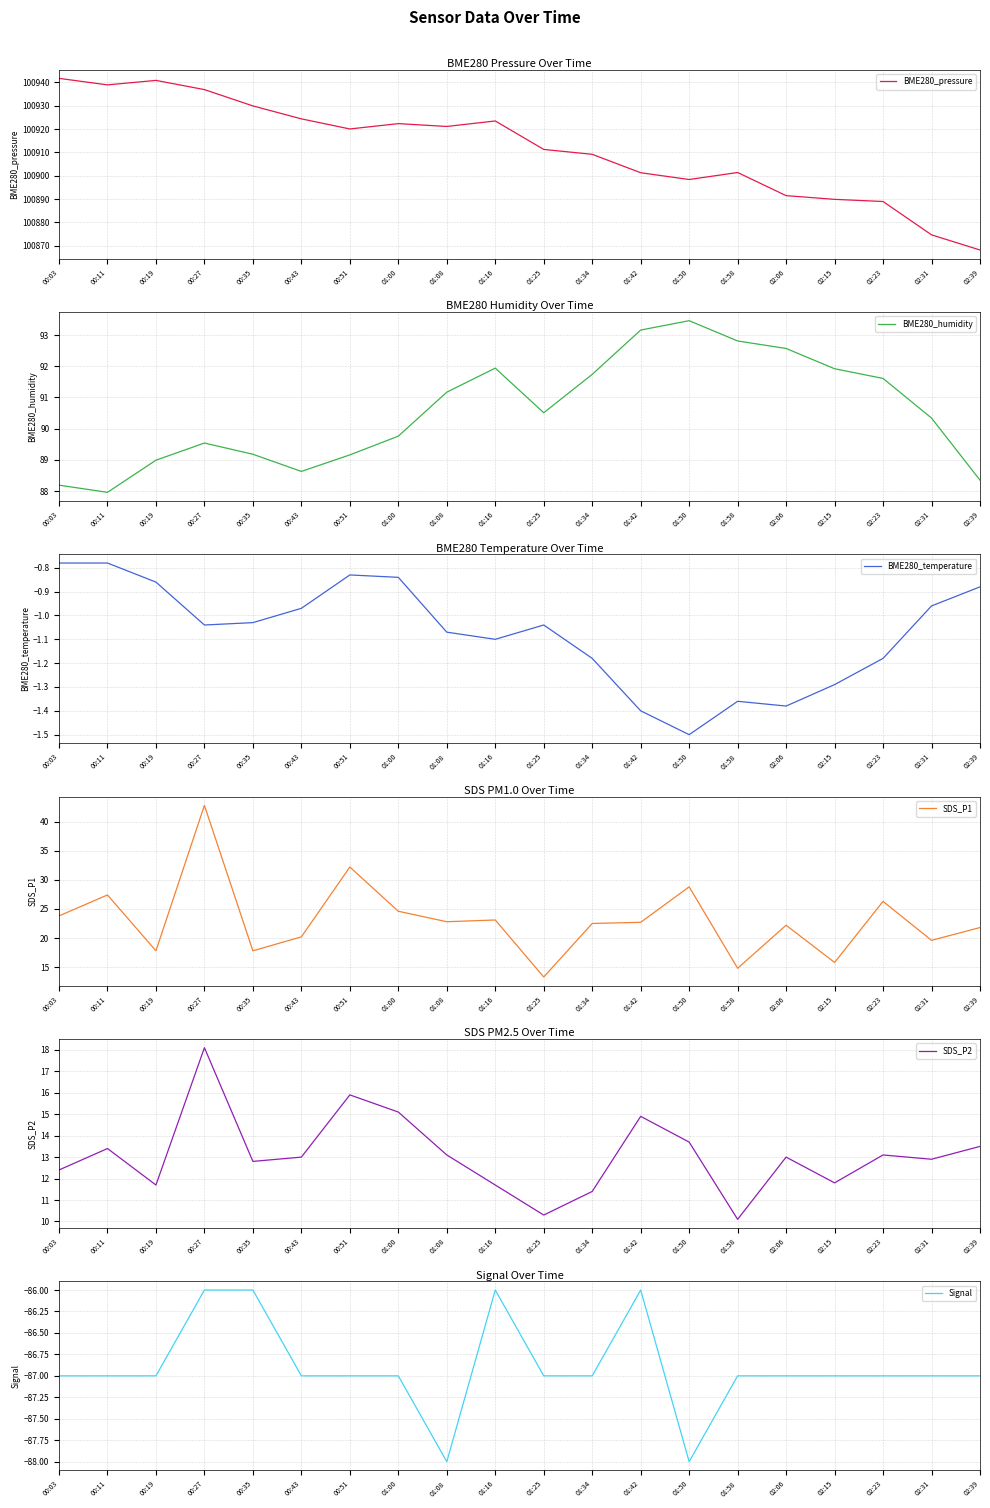

Is this an area chart (filled region under the line)?

No